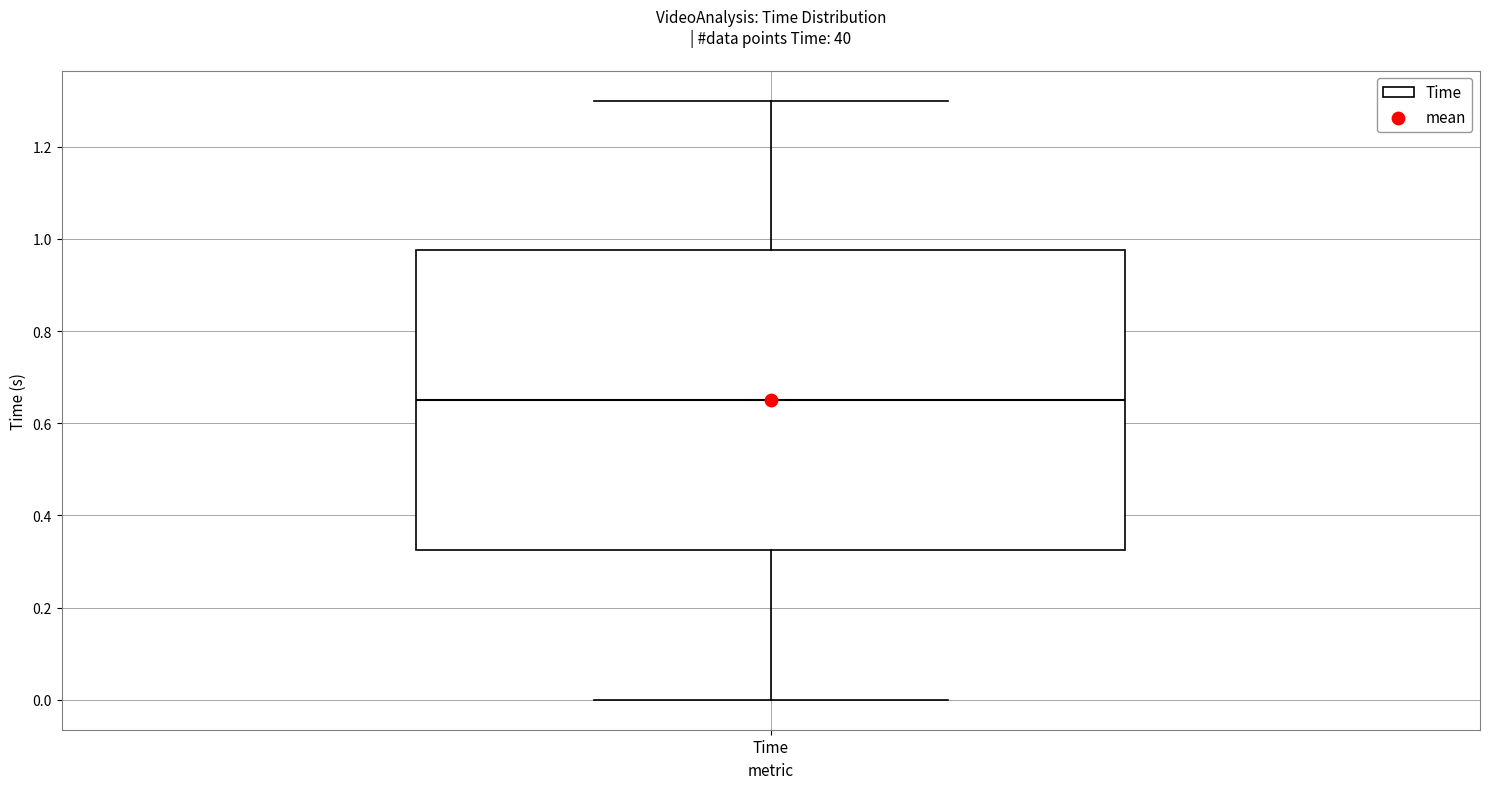

Transcribe this box plot: give where the median line is, the range the box spans, and where the two whiskers end, as read against the y-axis. The values are not printed on the chart, so give them approximately, as read against the axis.

median 0.64, box 0.32 to 0.98, whiskers 0.00 to 1.30